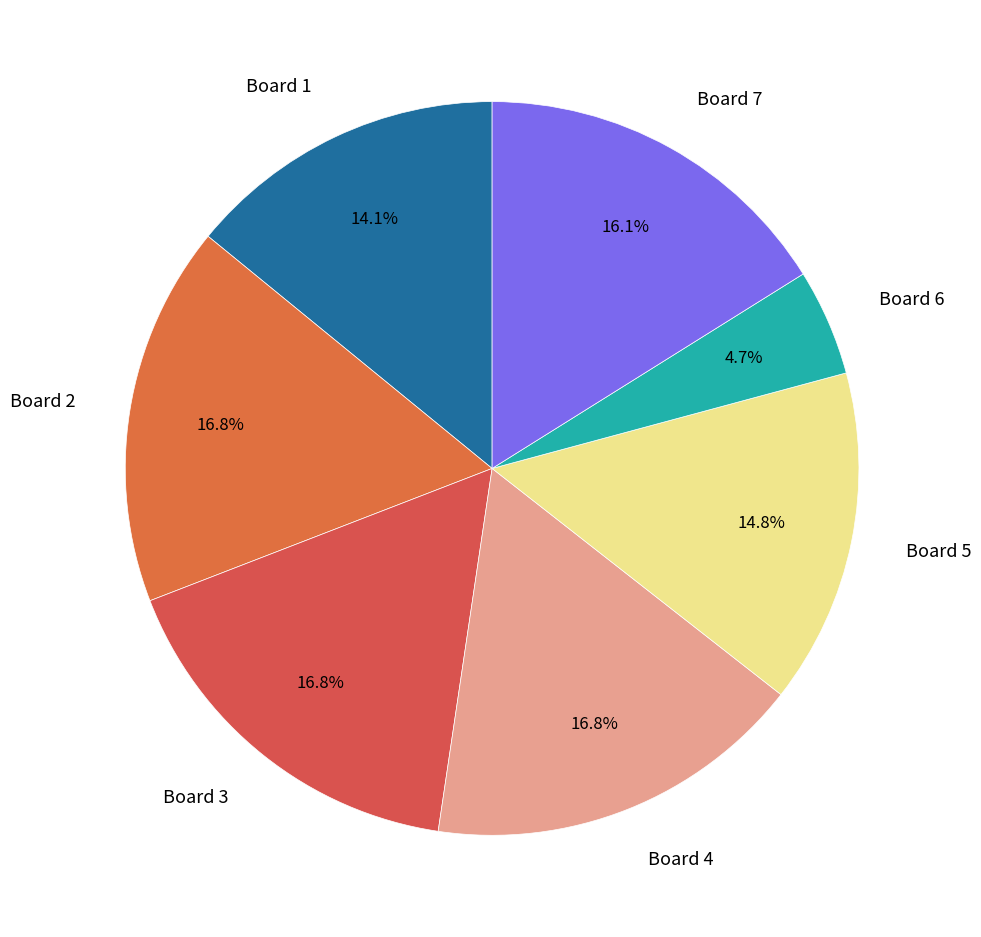

What is the smallest slice in the pie chart?

Board 6